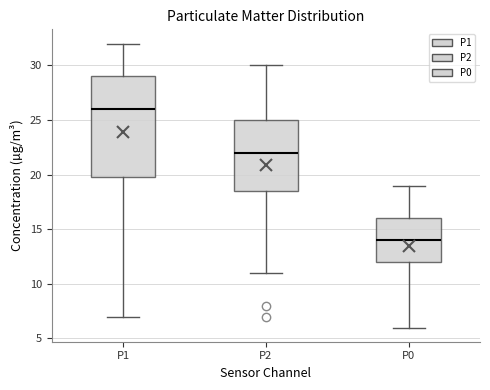

Reading left to right, read every box against the y-axis: the position of its median line, the range the box covers, and the ends of its whiskers. The values are not printed on the chart, so give them approximately, as read against the axis.

P1: median 26.0, box 20.0 to 29.0, whiskers 7.0 to 32.0
P2: median 22.0, box 18.5 to 25.0, whiskers 11.0 to 30.0
P0: median 14.0, box 12.0 to 16.0, whiskers 6.0 to 19.0